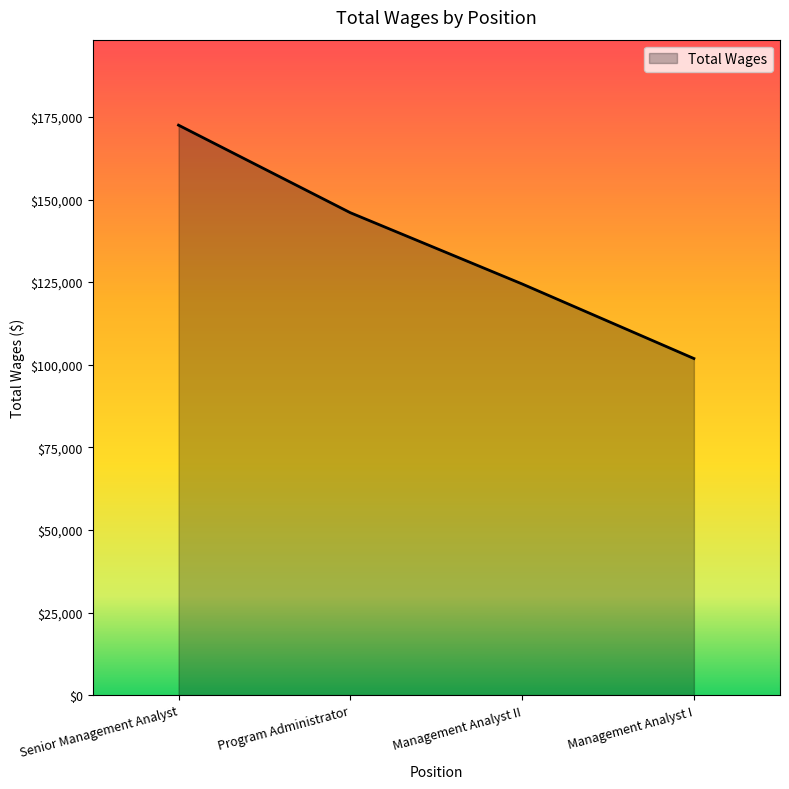

What position from the left is Senior Management Analyst?

1